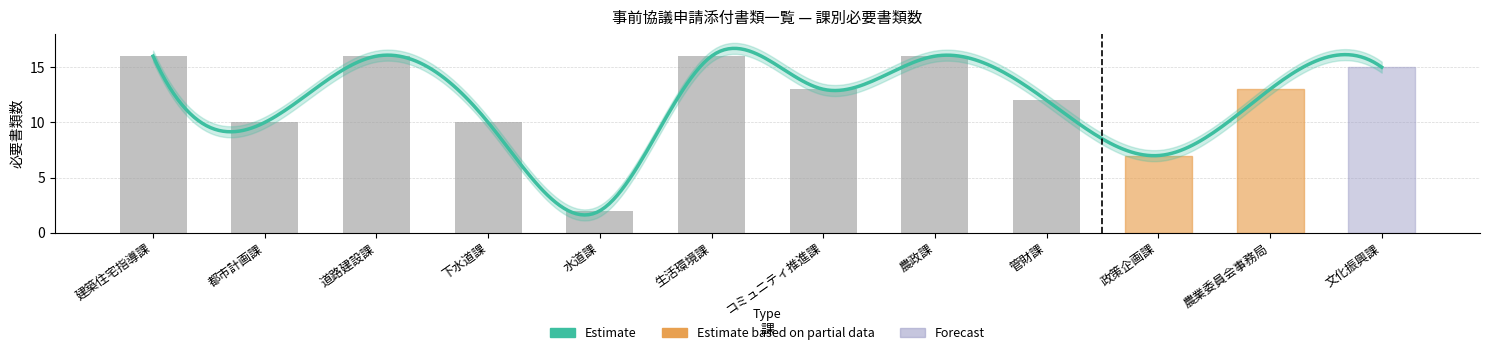

Rank the categories by value from lowest to highest.

水道課, 政策企画課, 都市計画課, 下水道課, 管財課, コミュニティ推進課, 農業委員会事務局, 文化振興課, 建築住宅指導課, 道路建設課, 生活環境課, 農政課